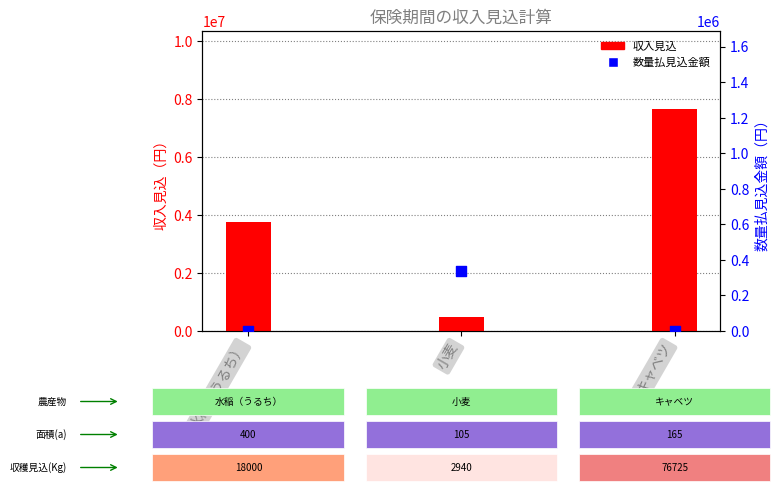

What is the total value across all series at キャベツ?

7672500